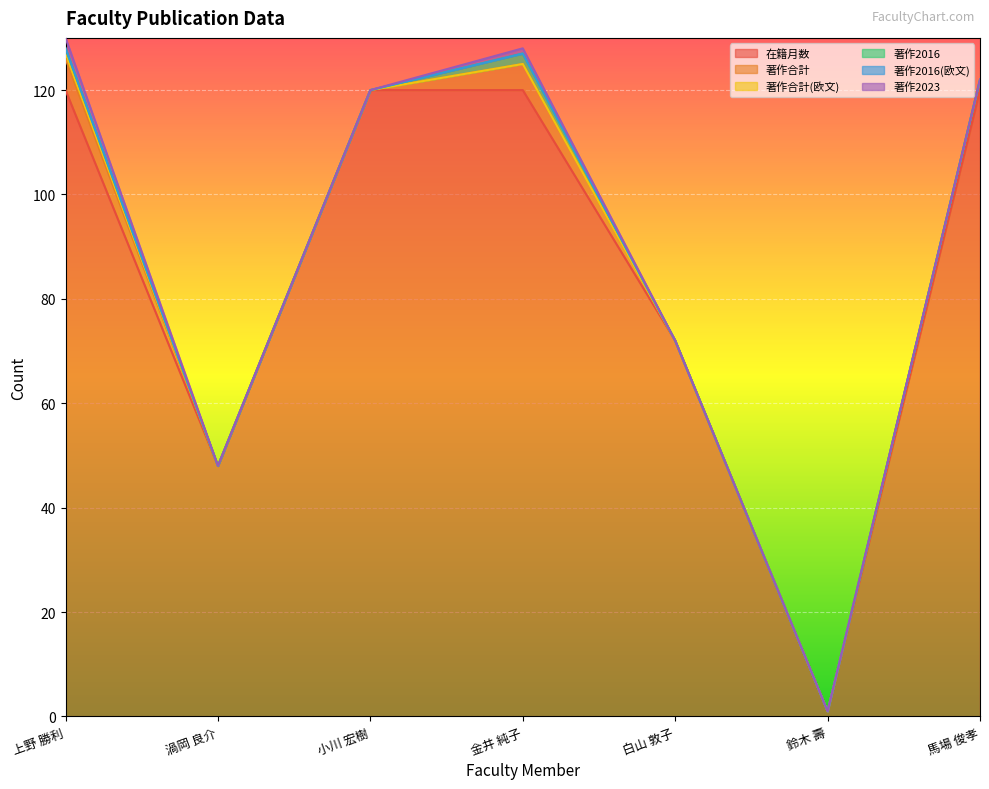

Between 白山 敦子 and 馬場 俊孝, which series saw the biggest shift?

在籍月数